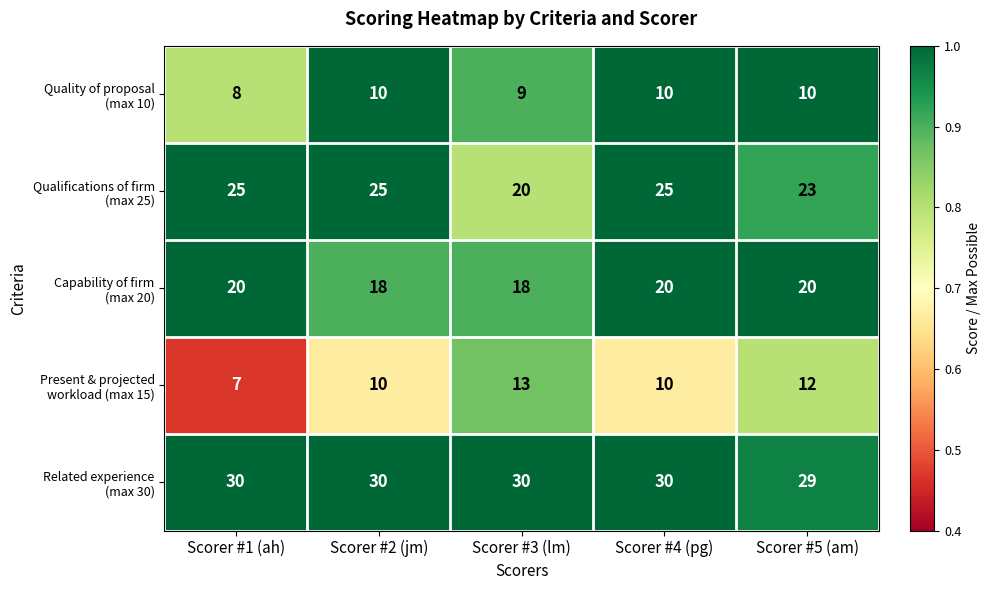

What is the minimum value shown in the chart?

7